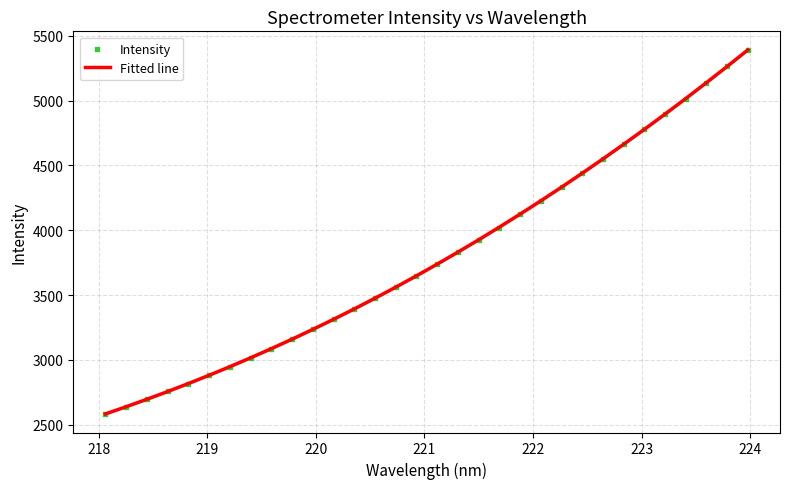

At how many categories does at least one series exceed 5276?

1